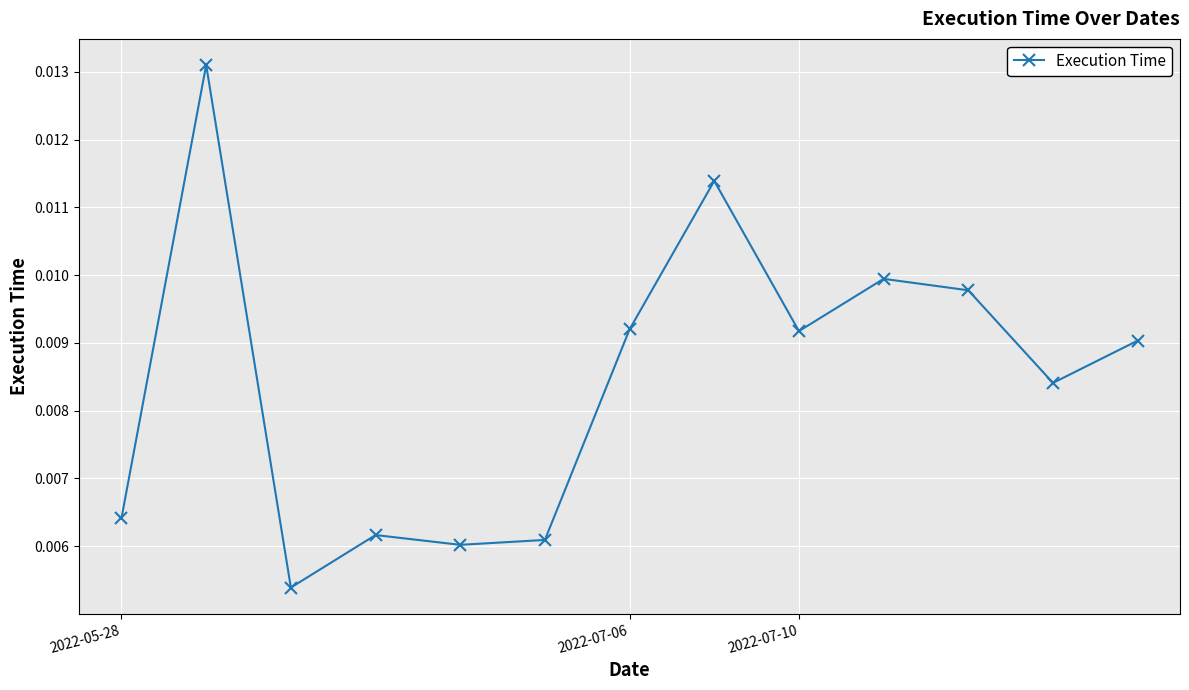

How many lines are shown in the chart?

1